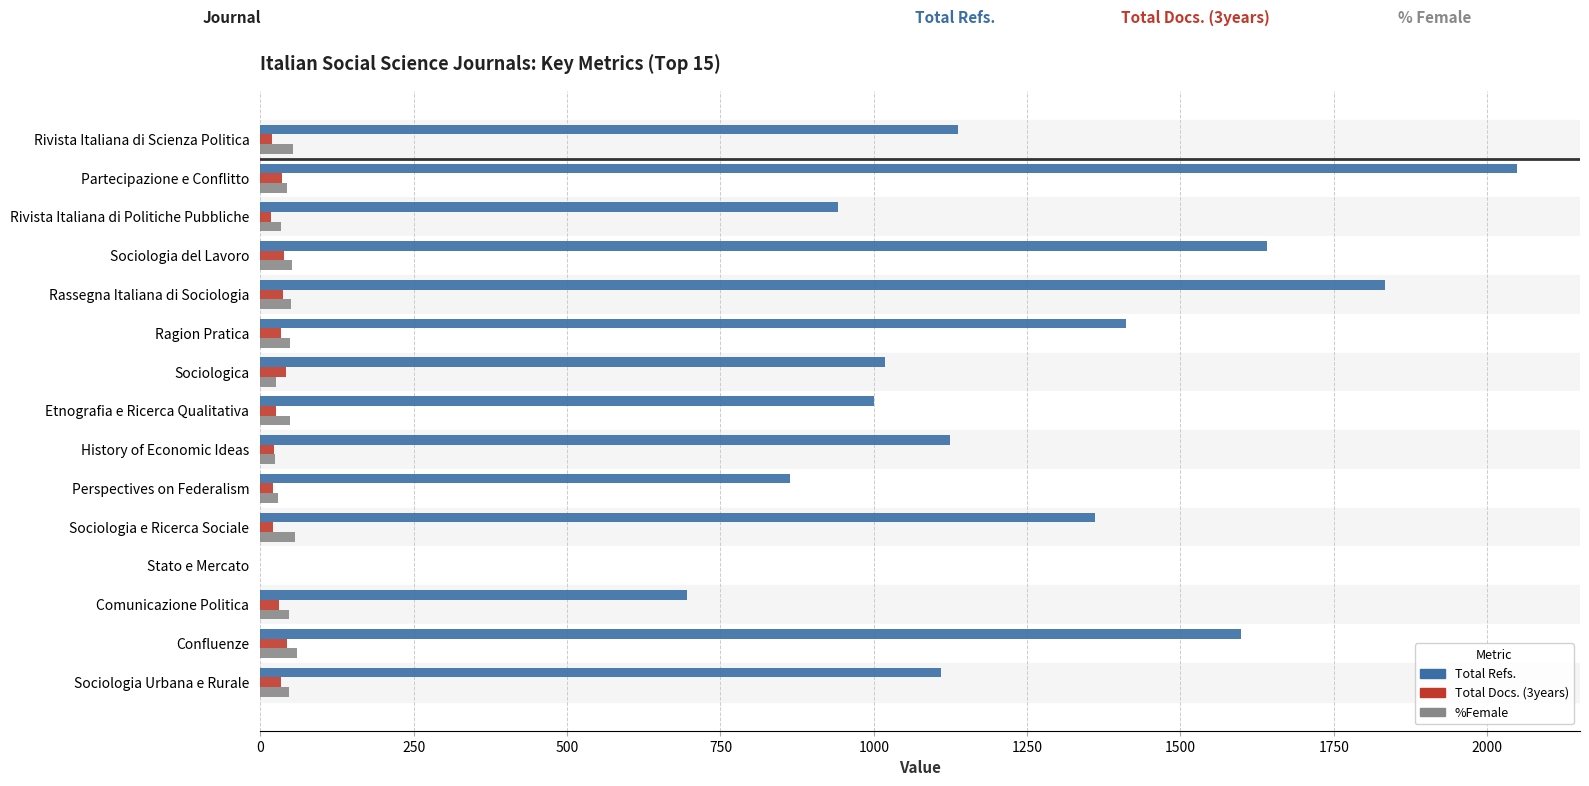

At which category is the sum across all series the highest?

Partecipazione e Conflitto